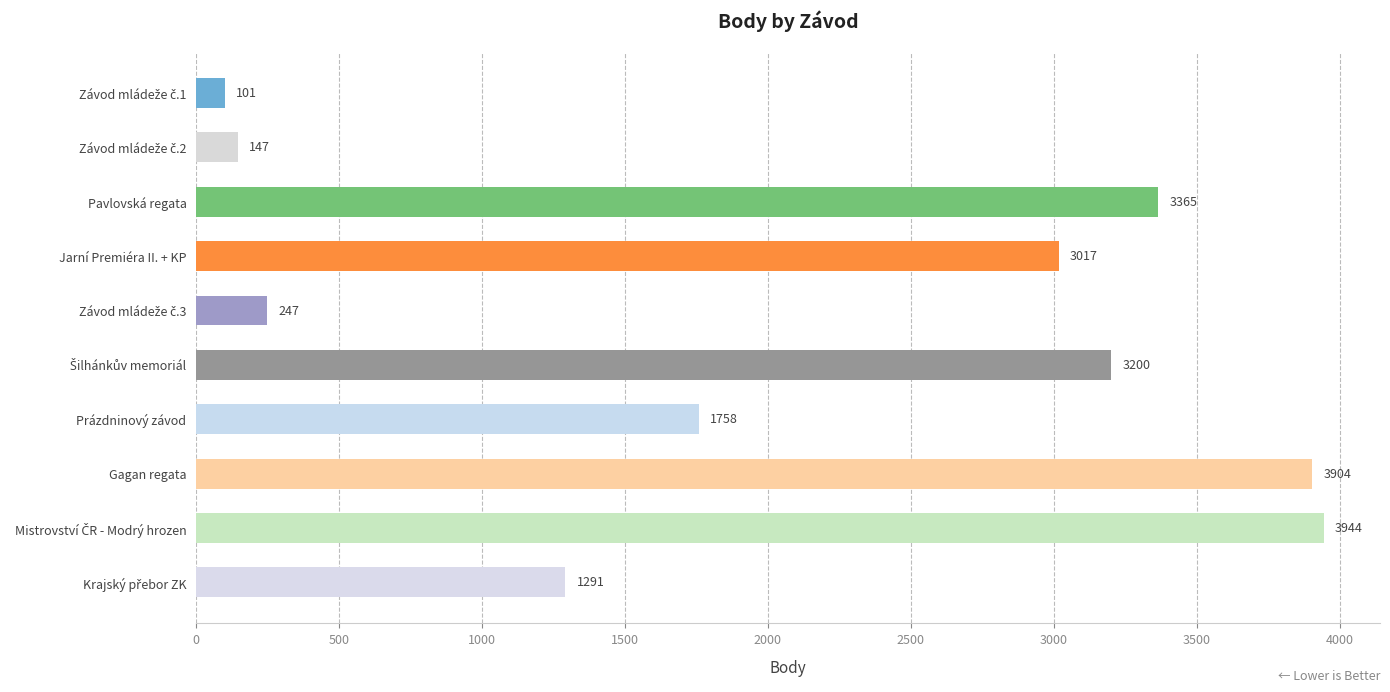

How many bars are there in total?

10